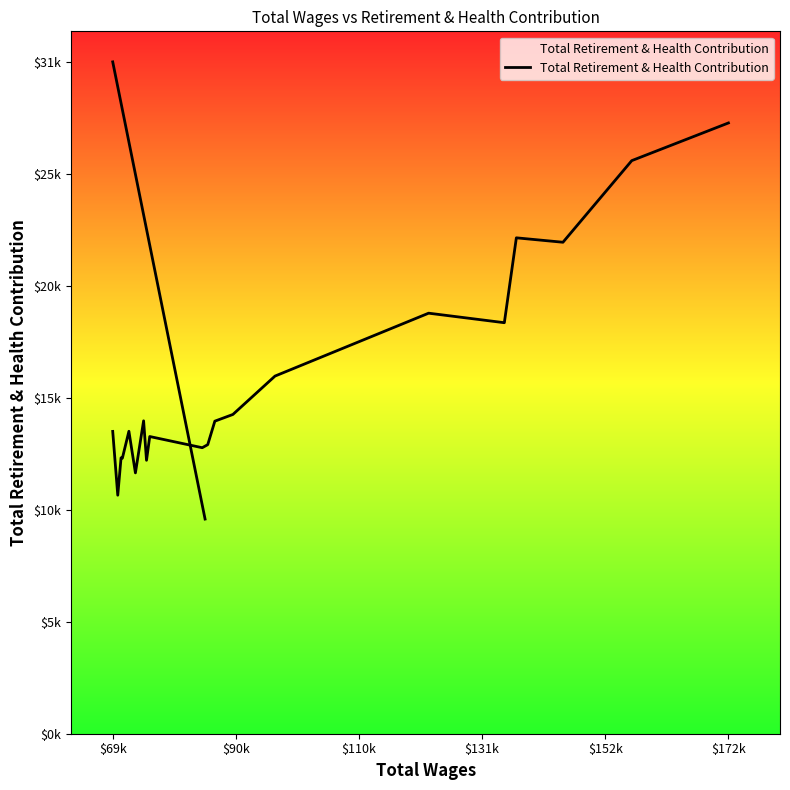

Does the chart display data point markers on the line(s)?

No